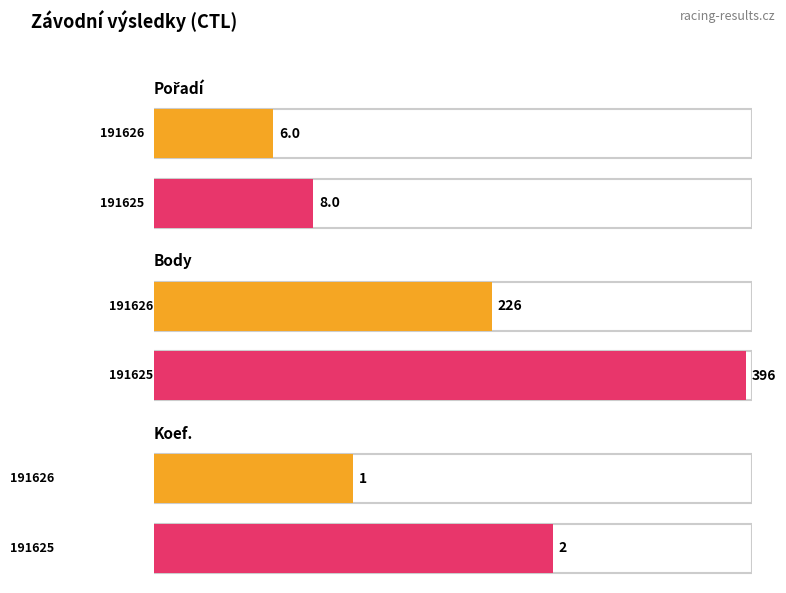

What is the label of the 1st bar from the left?

191626